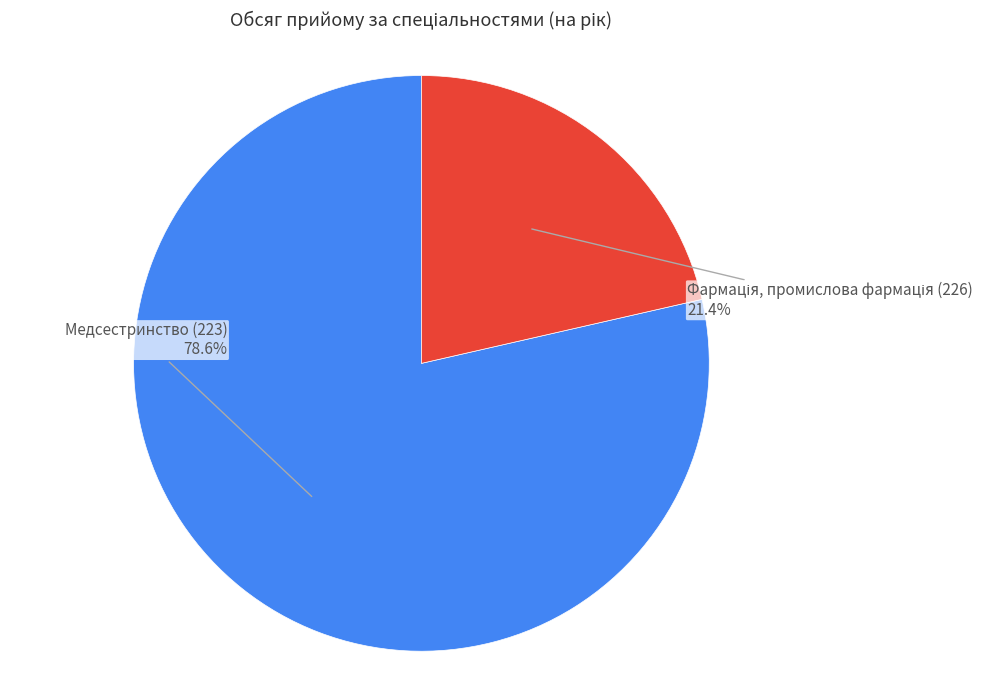

Which category accounts for the majority?

Медсестринство (223)